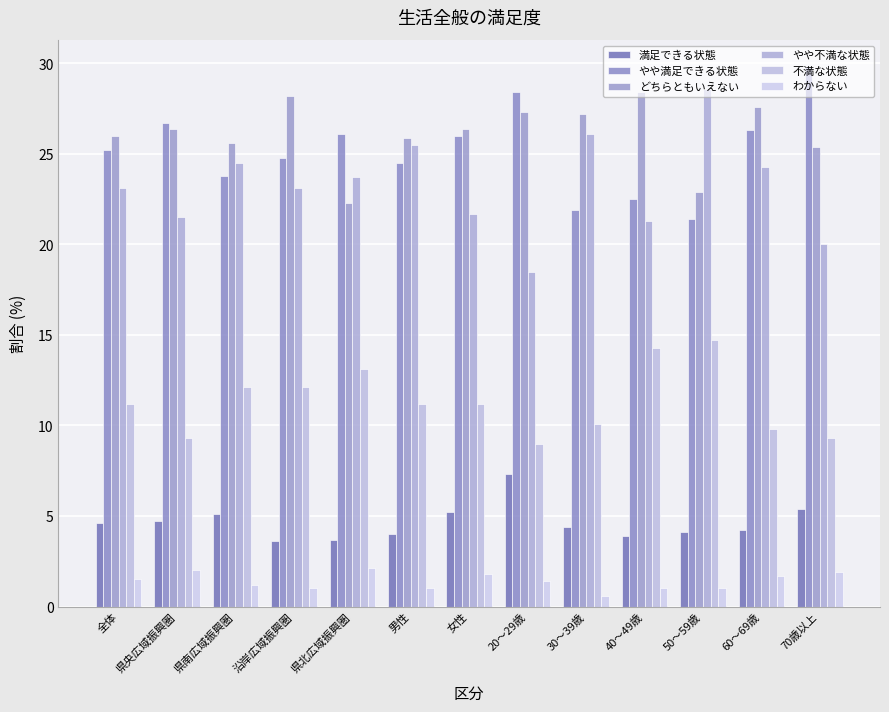

What is the smallest value displayed?

0.6